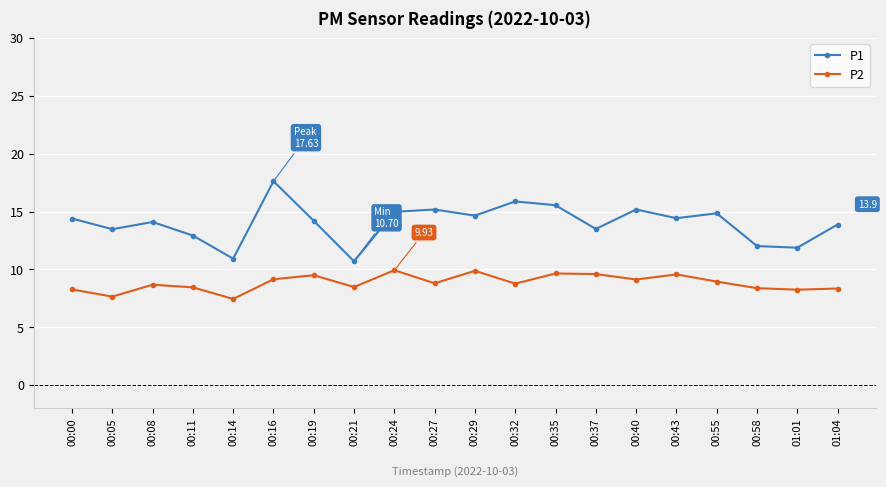

At which label does P2 first exceed 8?

00:00